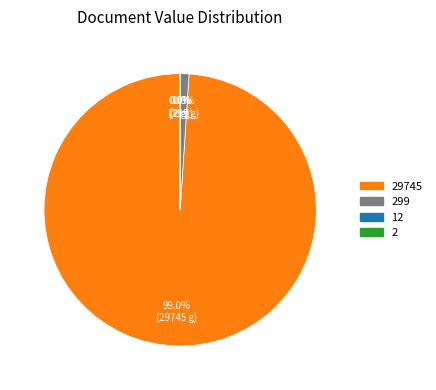

To the nearest percent, what is the average slice percentage?

25%